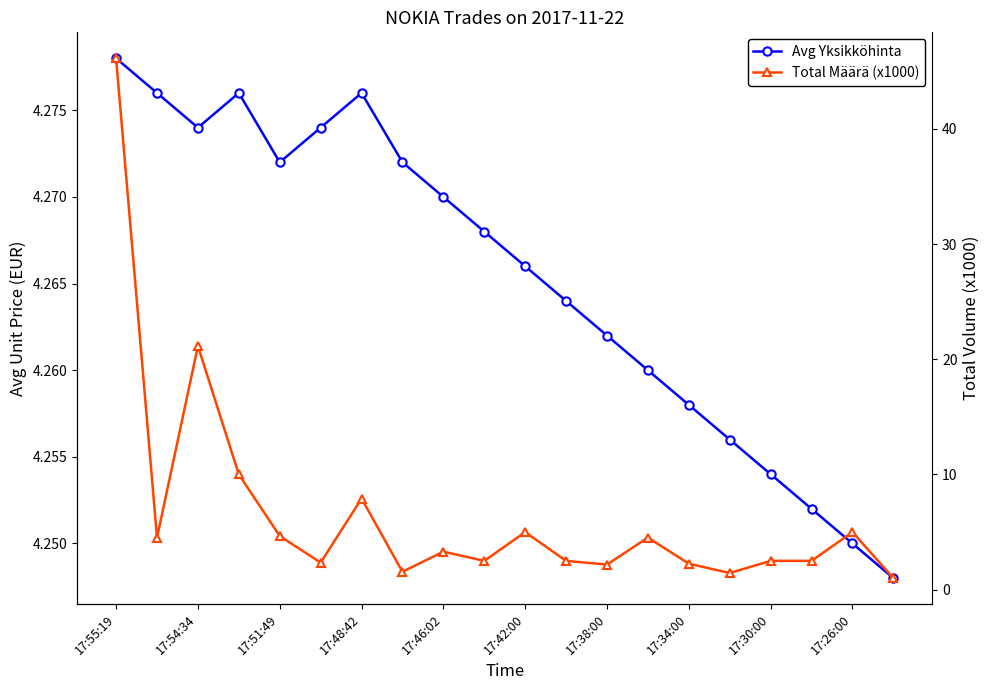

Which series ends up on top after the final intersection of Total Määrä (x1000) and Avg Yksikköhinta?

Avg Yksikköhinta